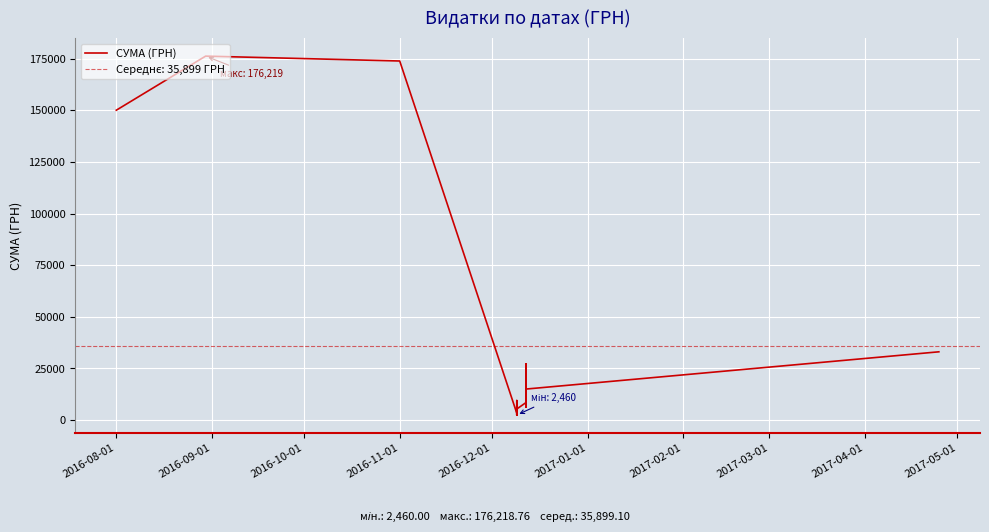

What position from the left is 2016-08-01?

1